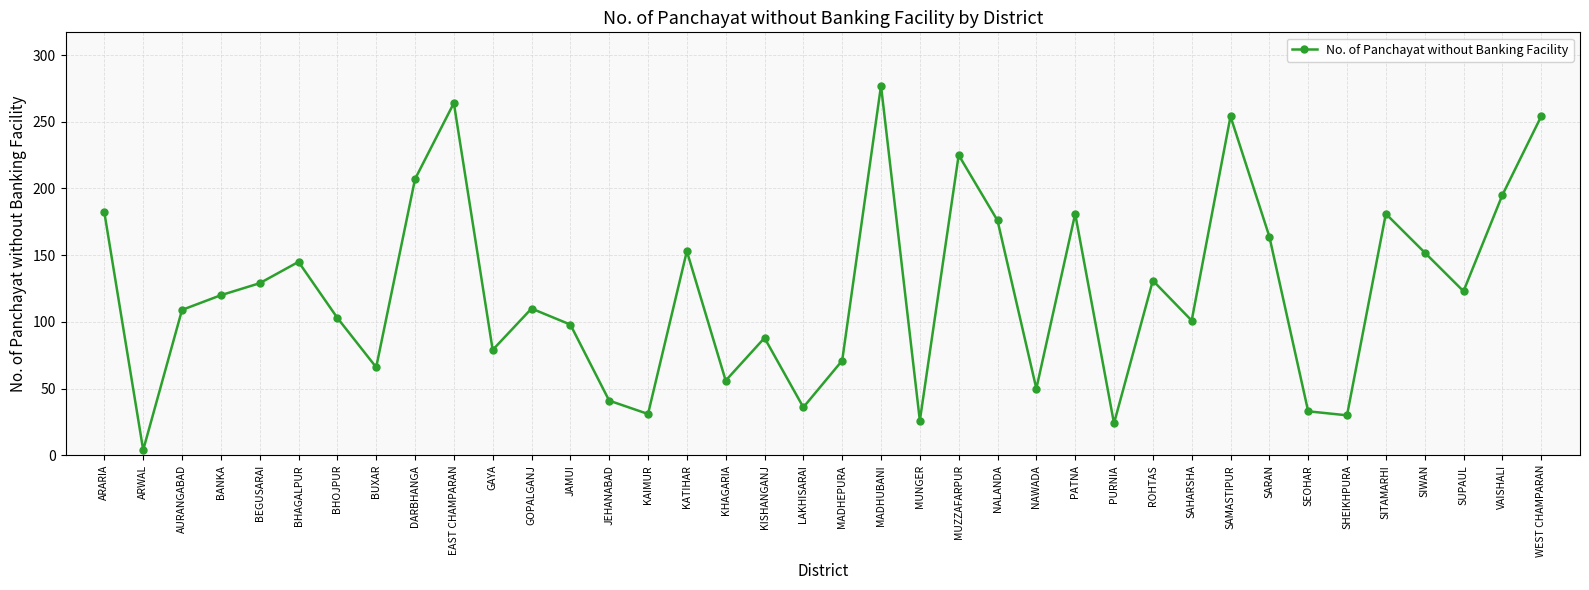

What is the average value?

123